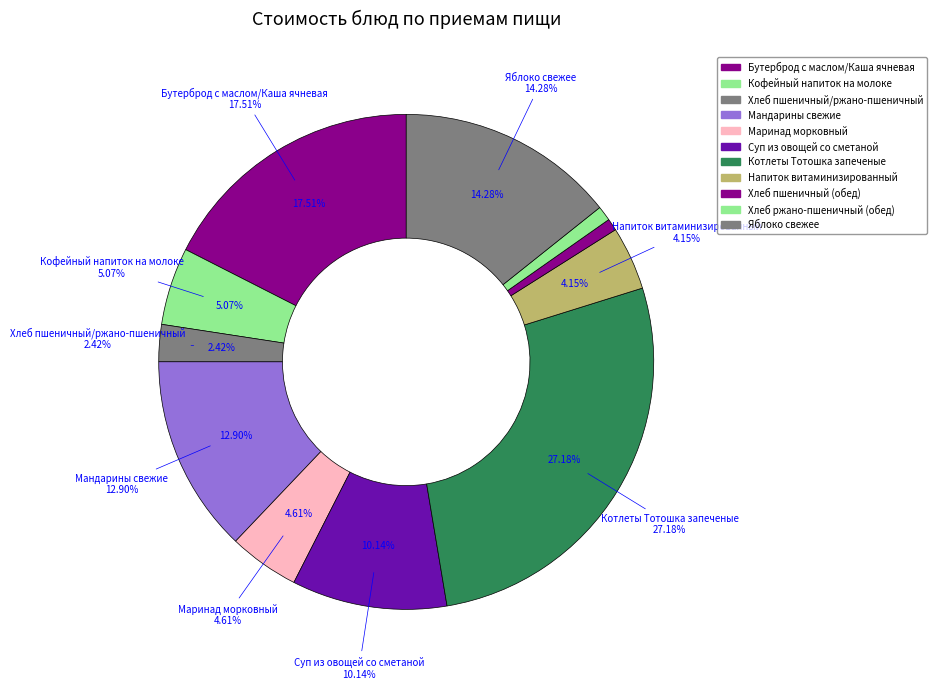

Rank the categories by value from lowest to highest.

Хлеб пшеничный (обед), Хлеб ржано-пшеничный (обед), Хлеб пшеничный/ржано-пшеничный, Напиток витаминизированный, Маринад морковный, Кофейный напиток на молоке, Суп из овощей со сметаной, Мандарины свежие, Яблоко свежее, Бутерброд с маслом/Каша ячневая, Котлеты Тотошка запеченые